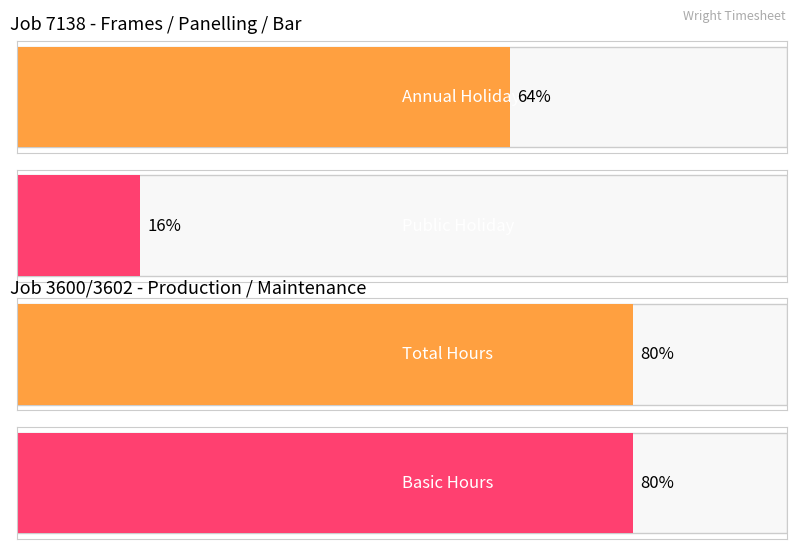

Does the chart contain any negative values?

No